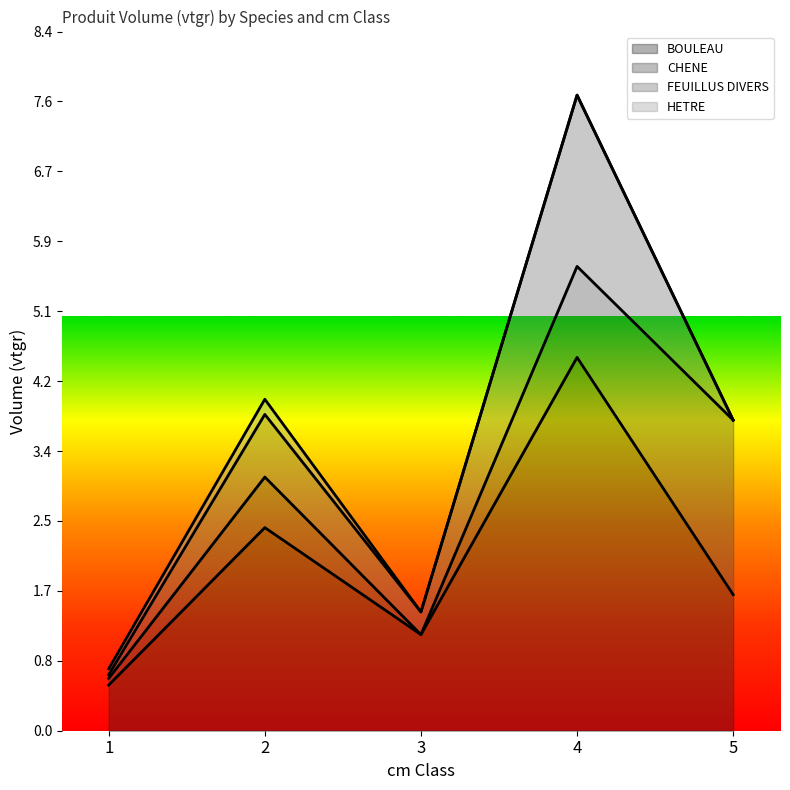

Rank the categories by BOULEAU value from highest to lowest.

4, 2, 5, 3, 1